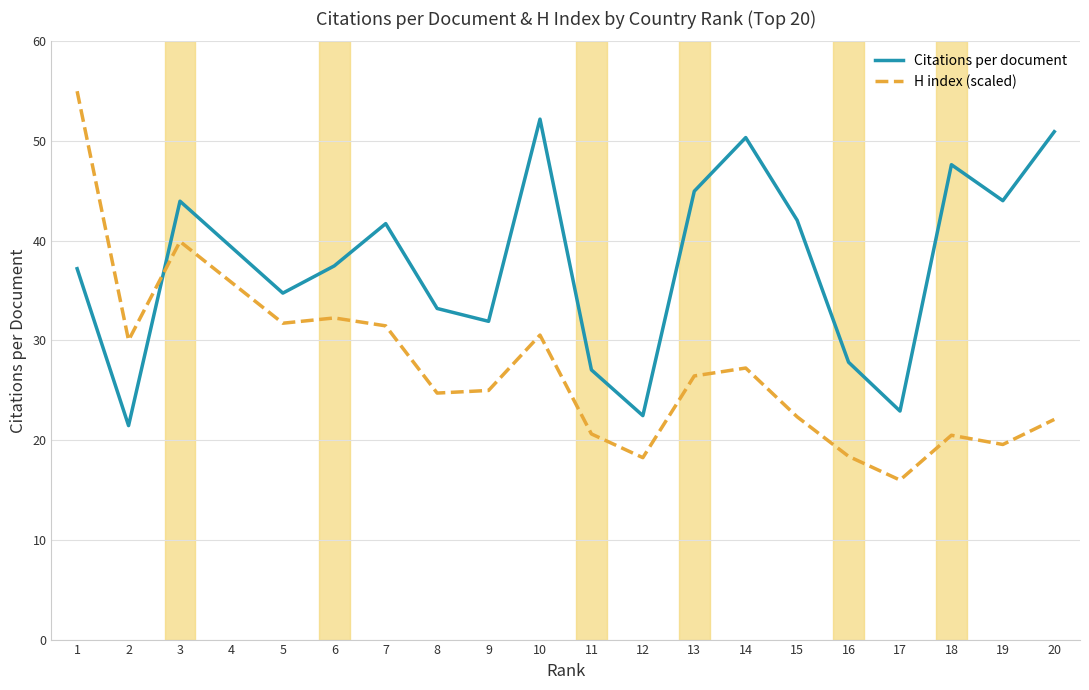

Count the number of categories in the chart.

20